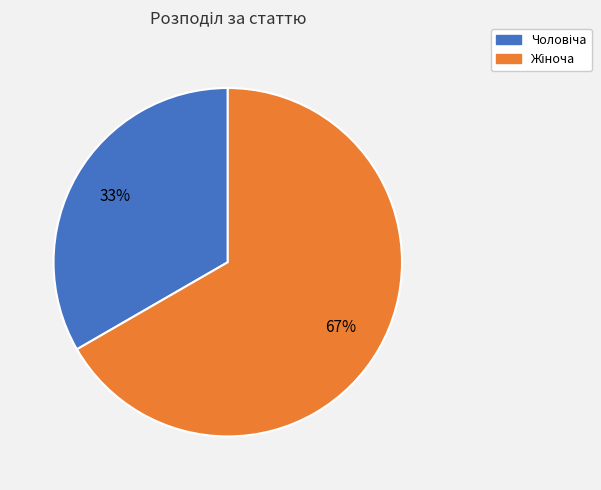

To the nearest percent, what is the average slice percentage?

50%